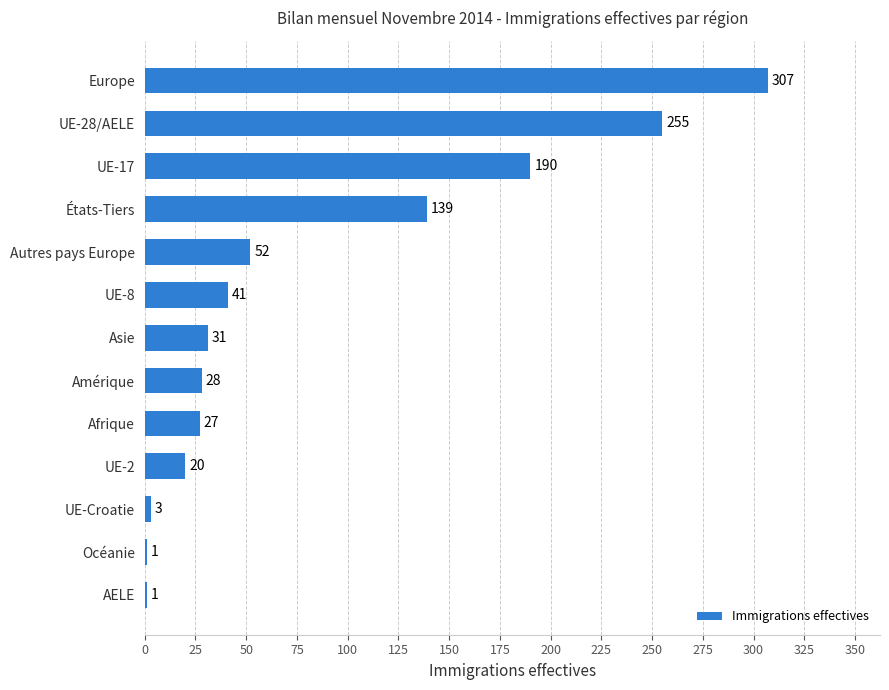

What is the sum of the values at États-Tiers and Afrique?

166